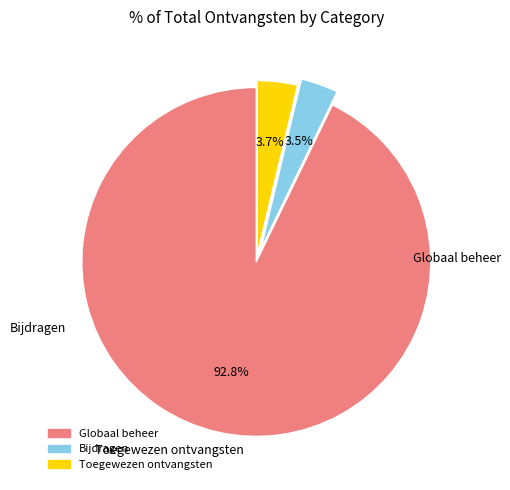

What is the largest slice in the pie chart?

Globaal beheer